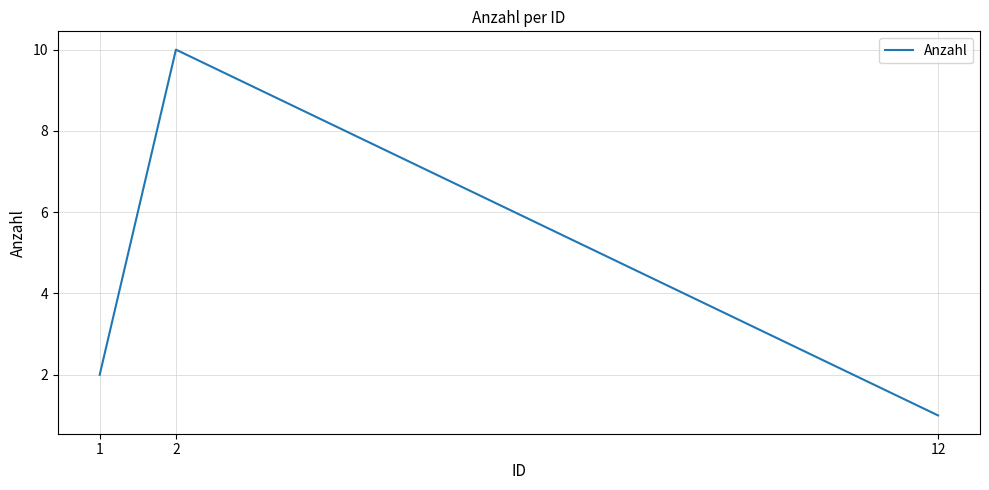

What is the difference between the values at 2 and 12?

9